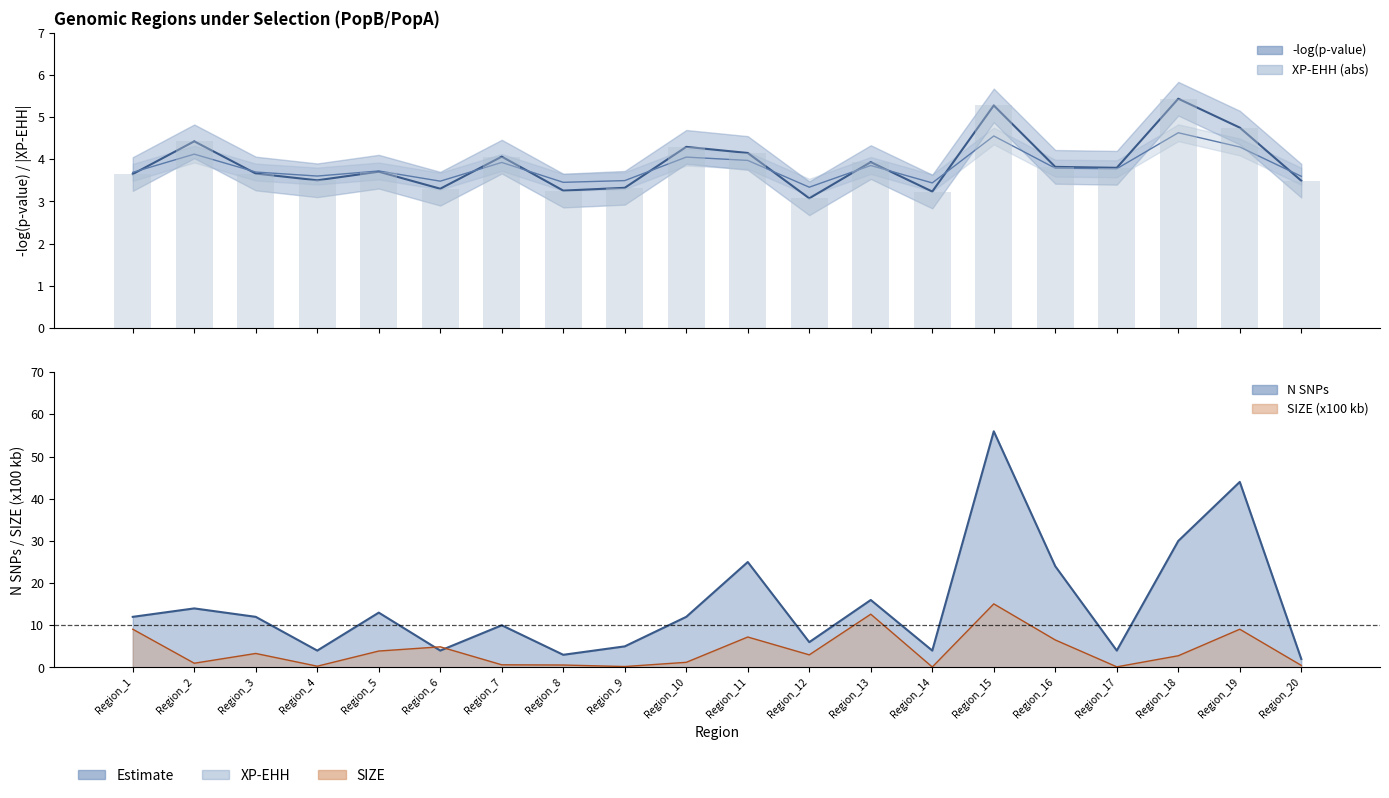

At Region_11, list the series in order from largest to smallest.

N SNPs, SIZE (x100 kb), -log(p-value), XP-EHH (abs)